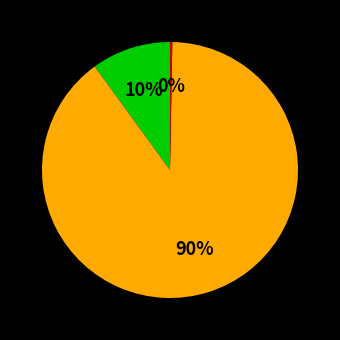

To the nearest percent, what is the average slice percentage?

33%